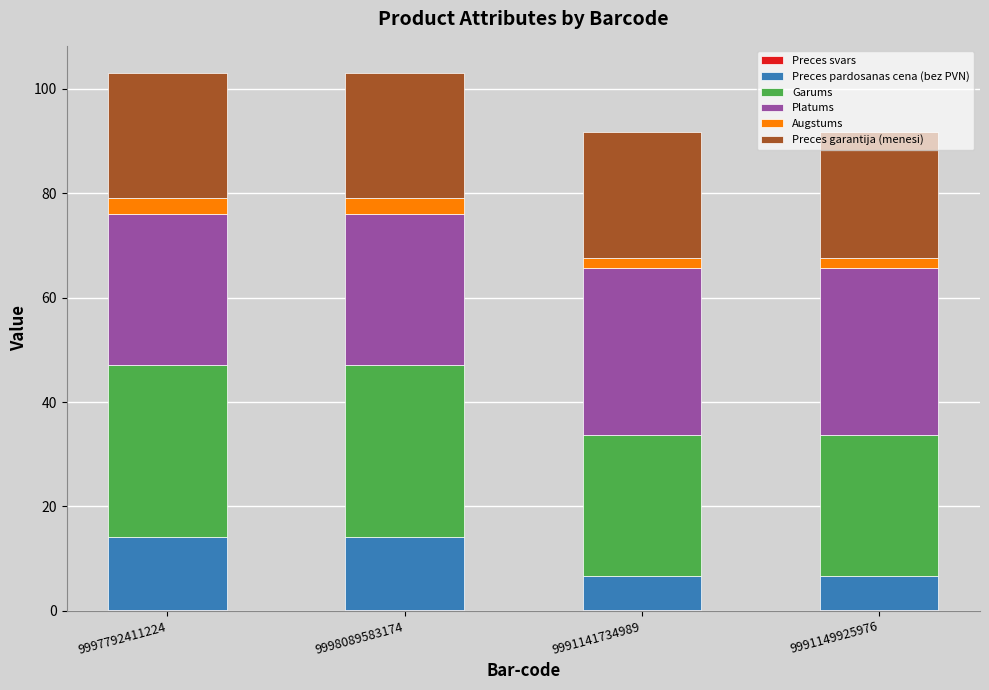

How many data points does each series have?

4